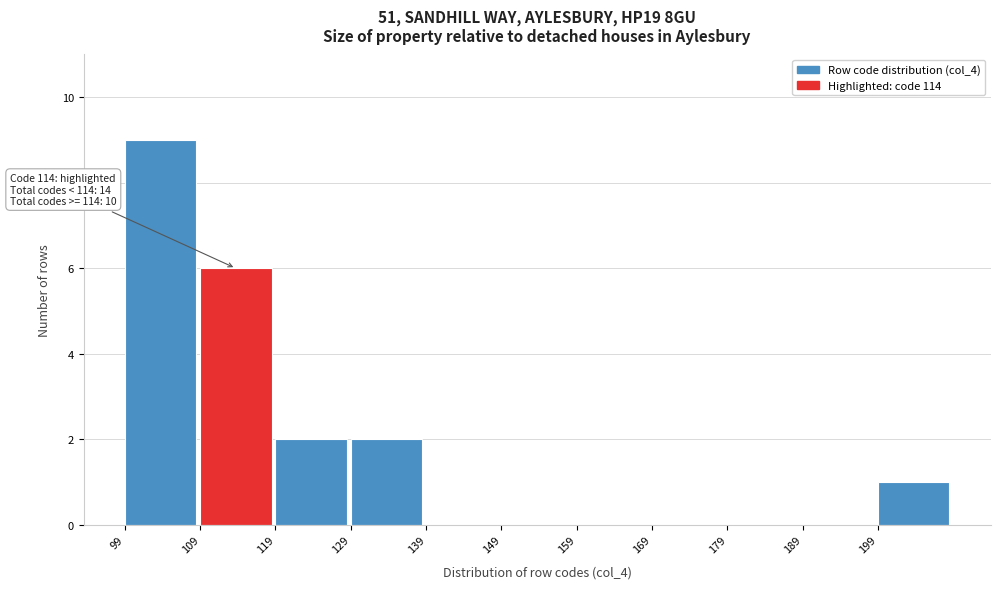

Over which range of the x-axis is the bar tallest?

99 to 109